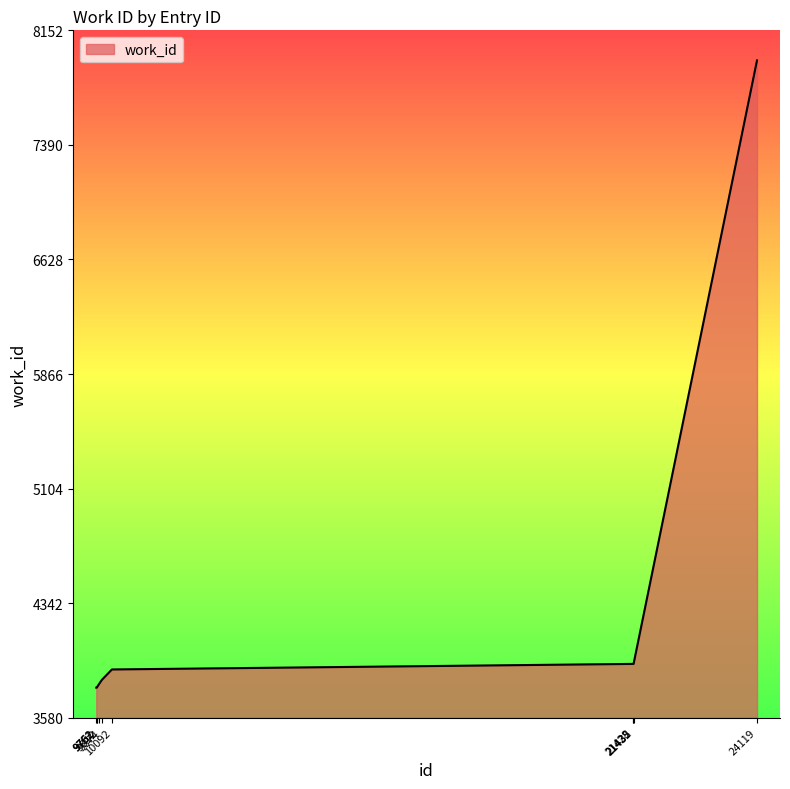

True or false: the data shows 3780 at 9762.

True